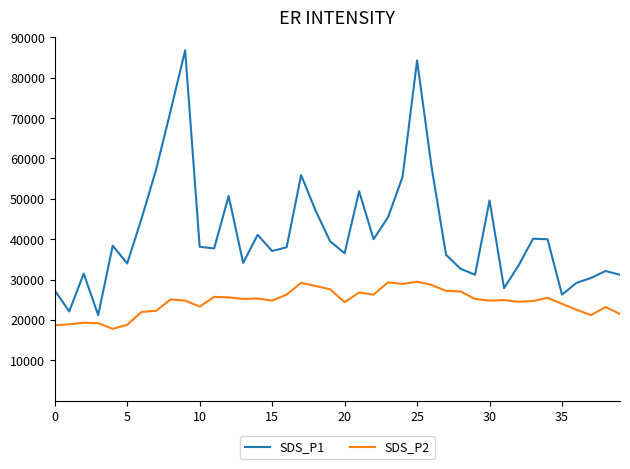

Rank the series by their average value, from lowest to highest.

SDS_P2, SDS_P1